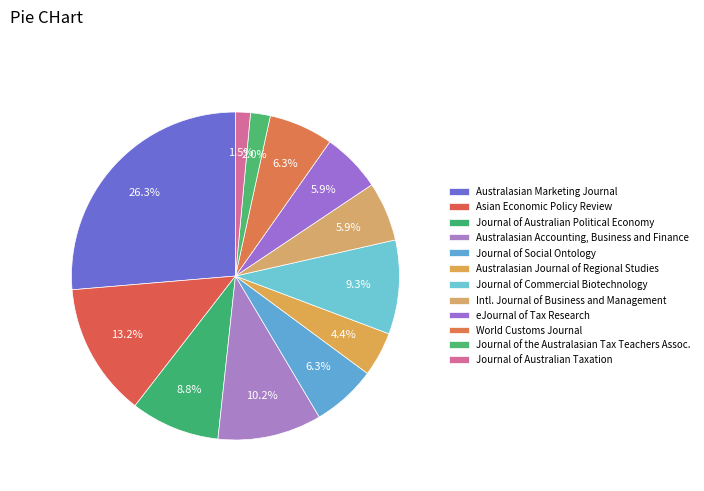

Which slice is the largest?

Australasian Marketing Journal